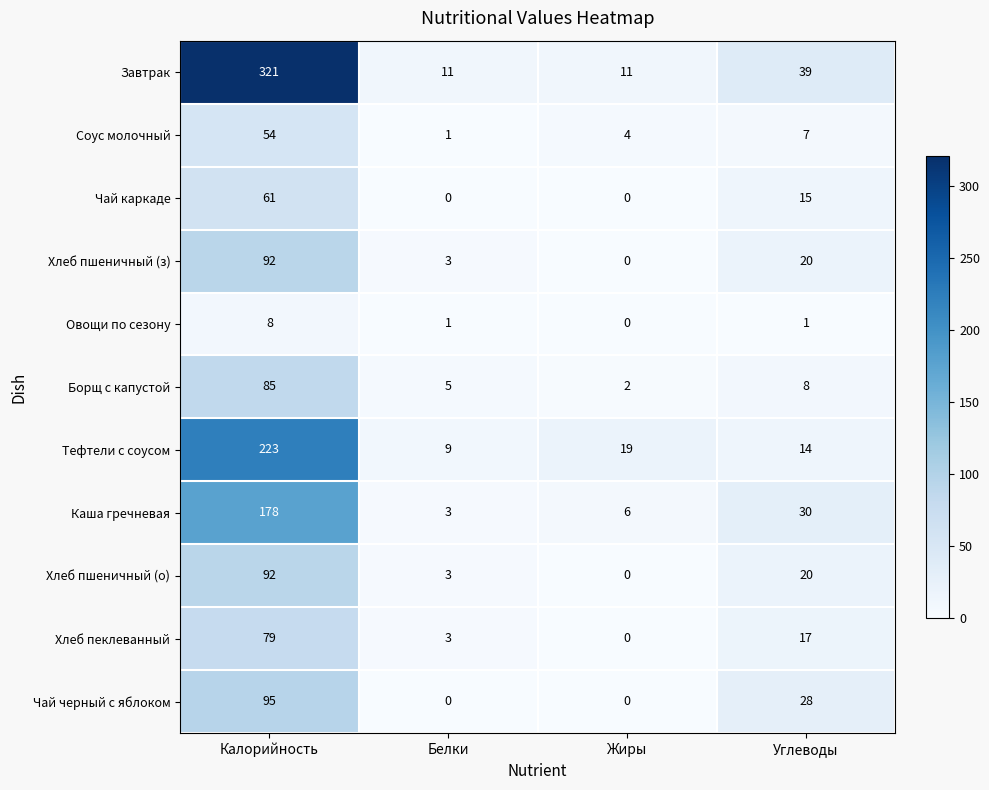

What is the difference between the second highest and minimum values in the Борщ с капустой series?

6